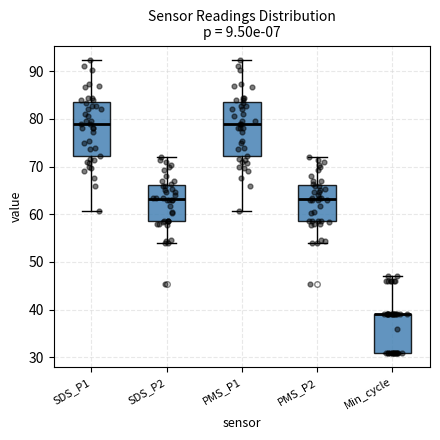

Reading left to right, read every box against the y-axis: the position of its median line, the range the box covers, and the ends of its whiskers. The values are not printed on the chart, so give them approximately, as read against the axis.

SDS_P1: median 79, box 72 to 83, whiskers 61 to 92
SDS_P2: median 63, box 59 to 66, whiskers 54 to 72
PMS_P1: median 79, box 72 to 83, whiskers 61 to 92
PMS_P2: median 63, box 59 to 66, whiskers 54 to 72
Min_cycle: median 39 (drawn on the box's upper edge), box 31 to 39, whiskers 31 to 47